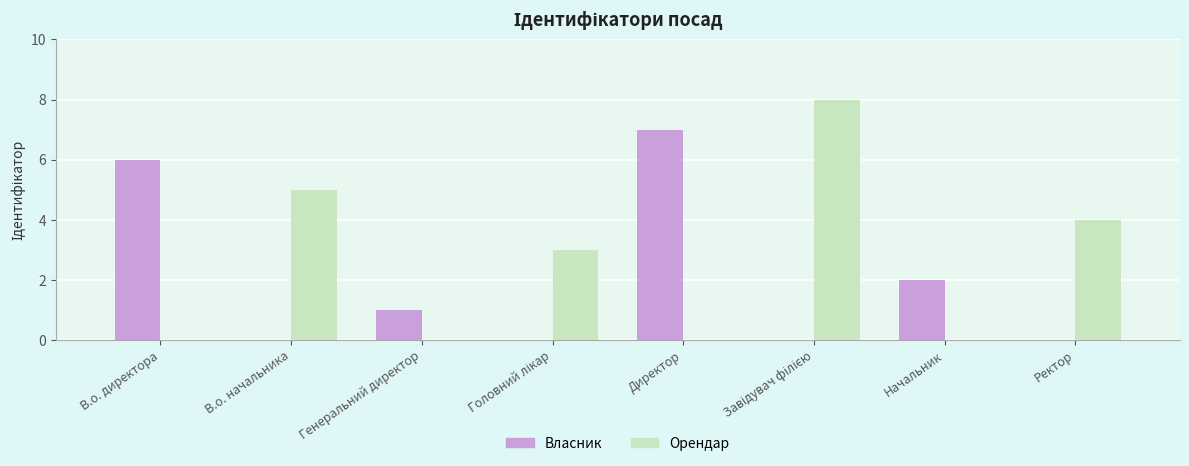

What is the sum of the values at Ректор and Головний лікар?

7